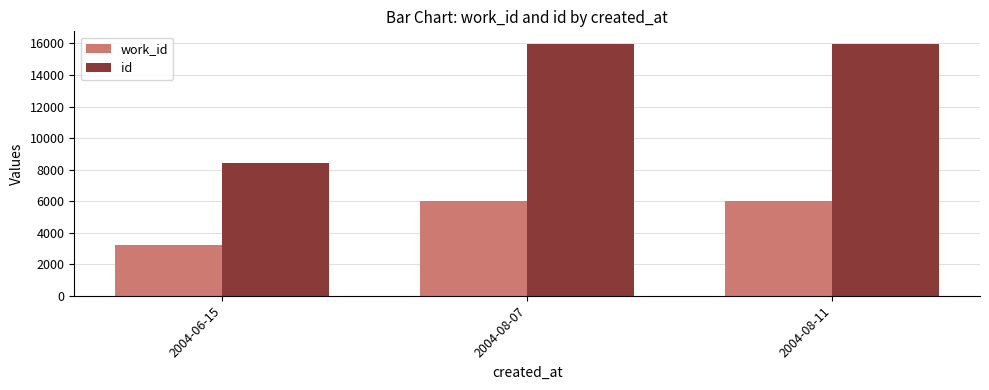

What is the maximum value for work_id?

6011